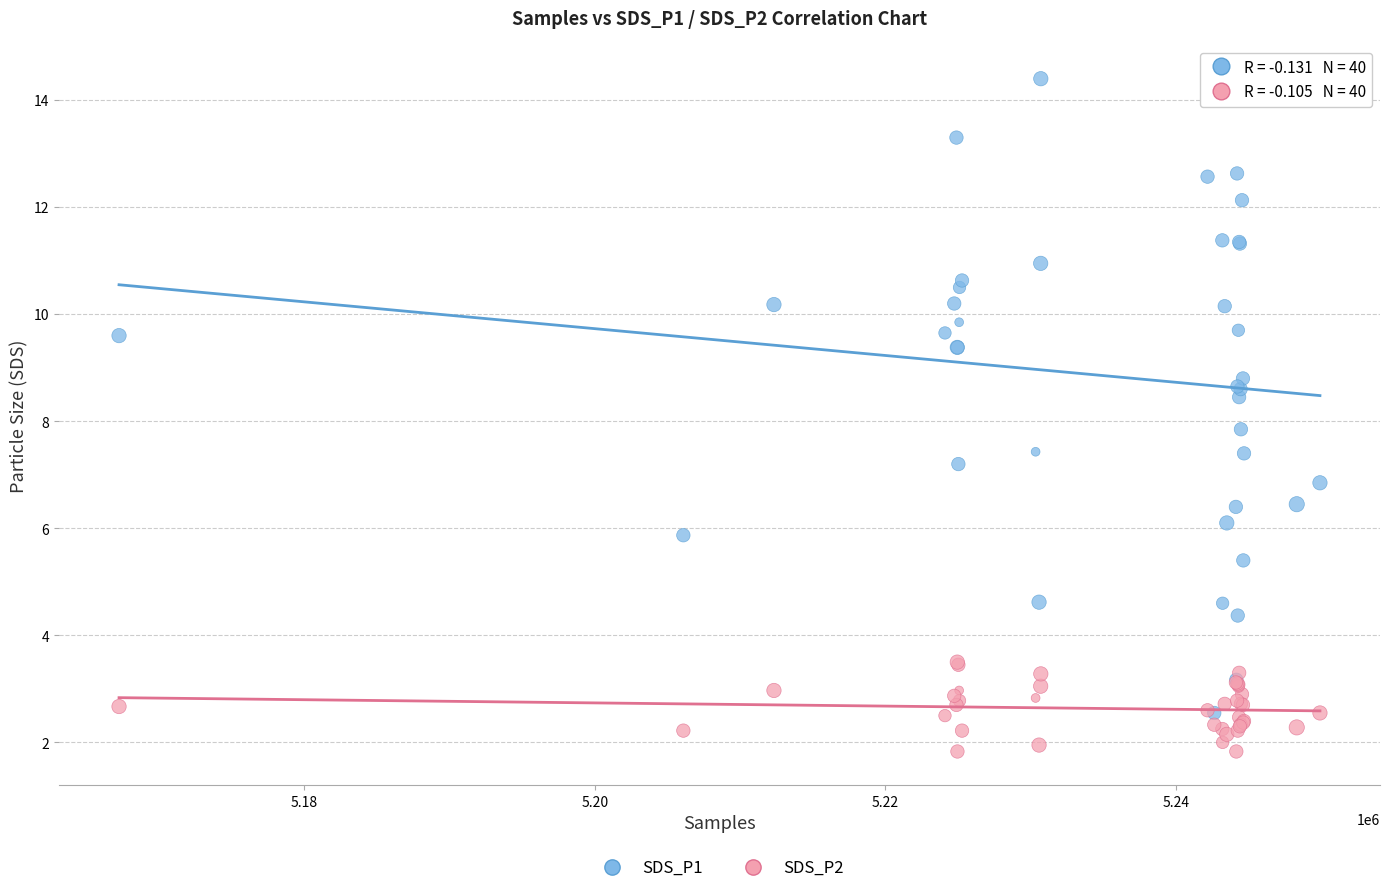

Which series reaches the maximum Y coordinate?

SDS_P1